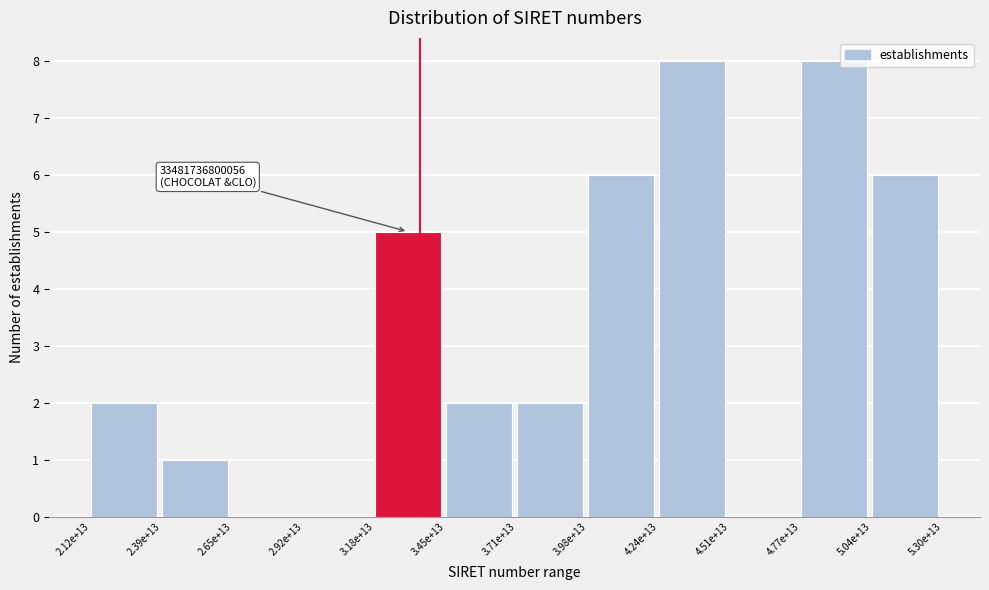

Reading left to right, what are all the values shown in this chart?

2.12e+13=2	2.39e+13=1	2.65e+13=0	2.92e+13=0	3.18e+13=5	3.45e+13=2	3.71e+13=2	3.98e+13=6	4.24e+13=8	4.51e+13=0	4.77e+13=8	5.04e+13=6